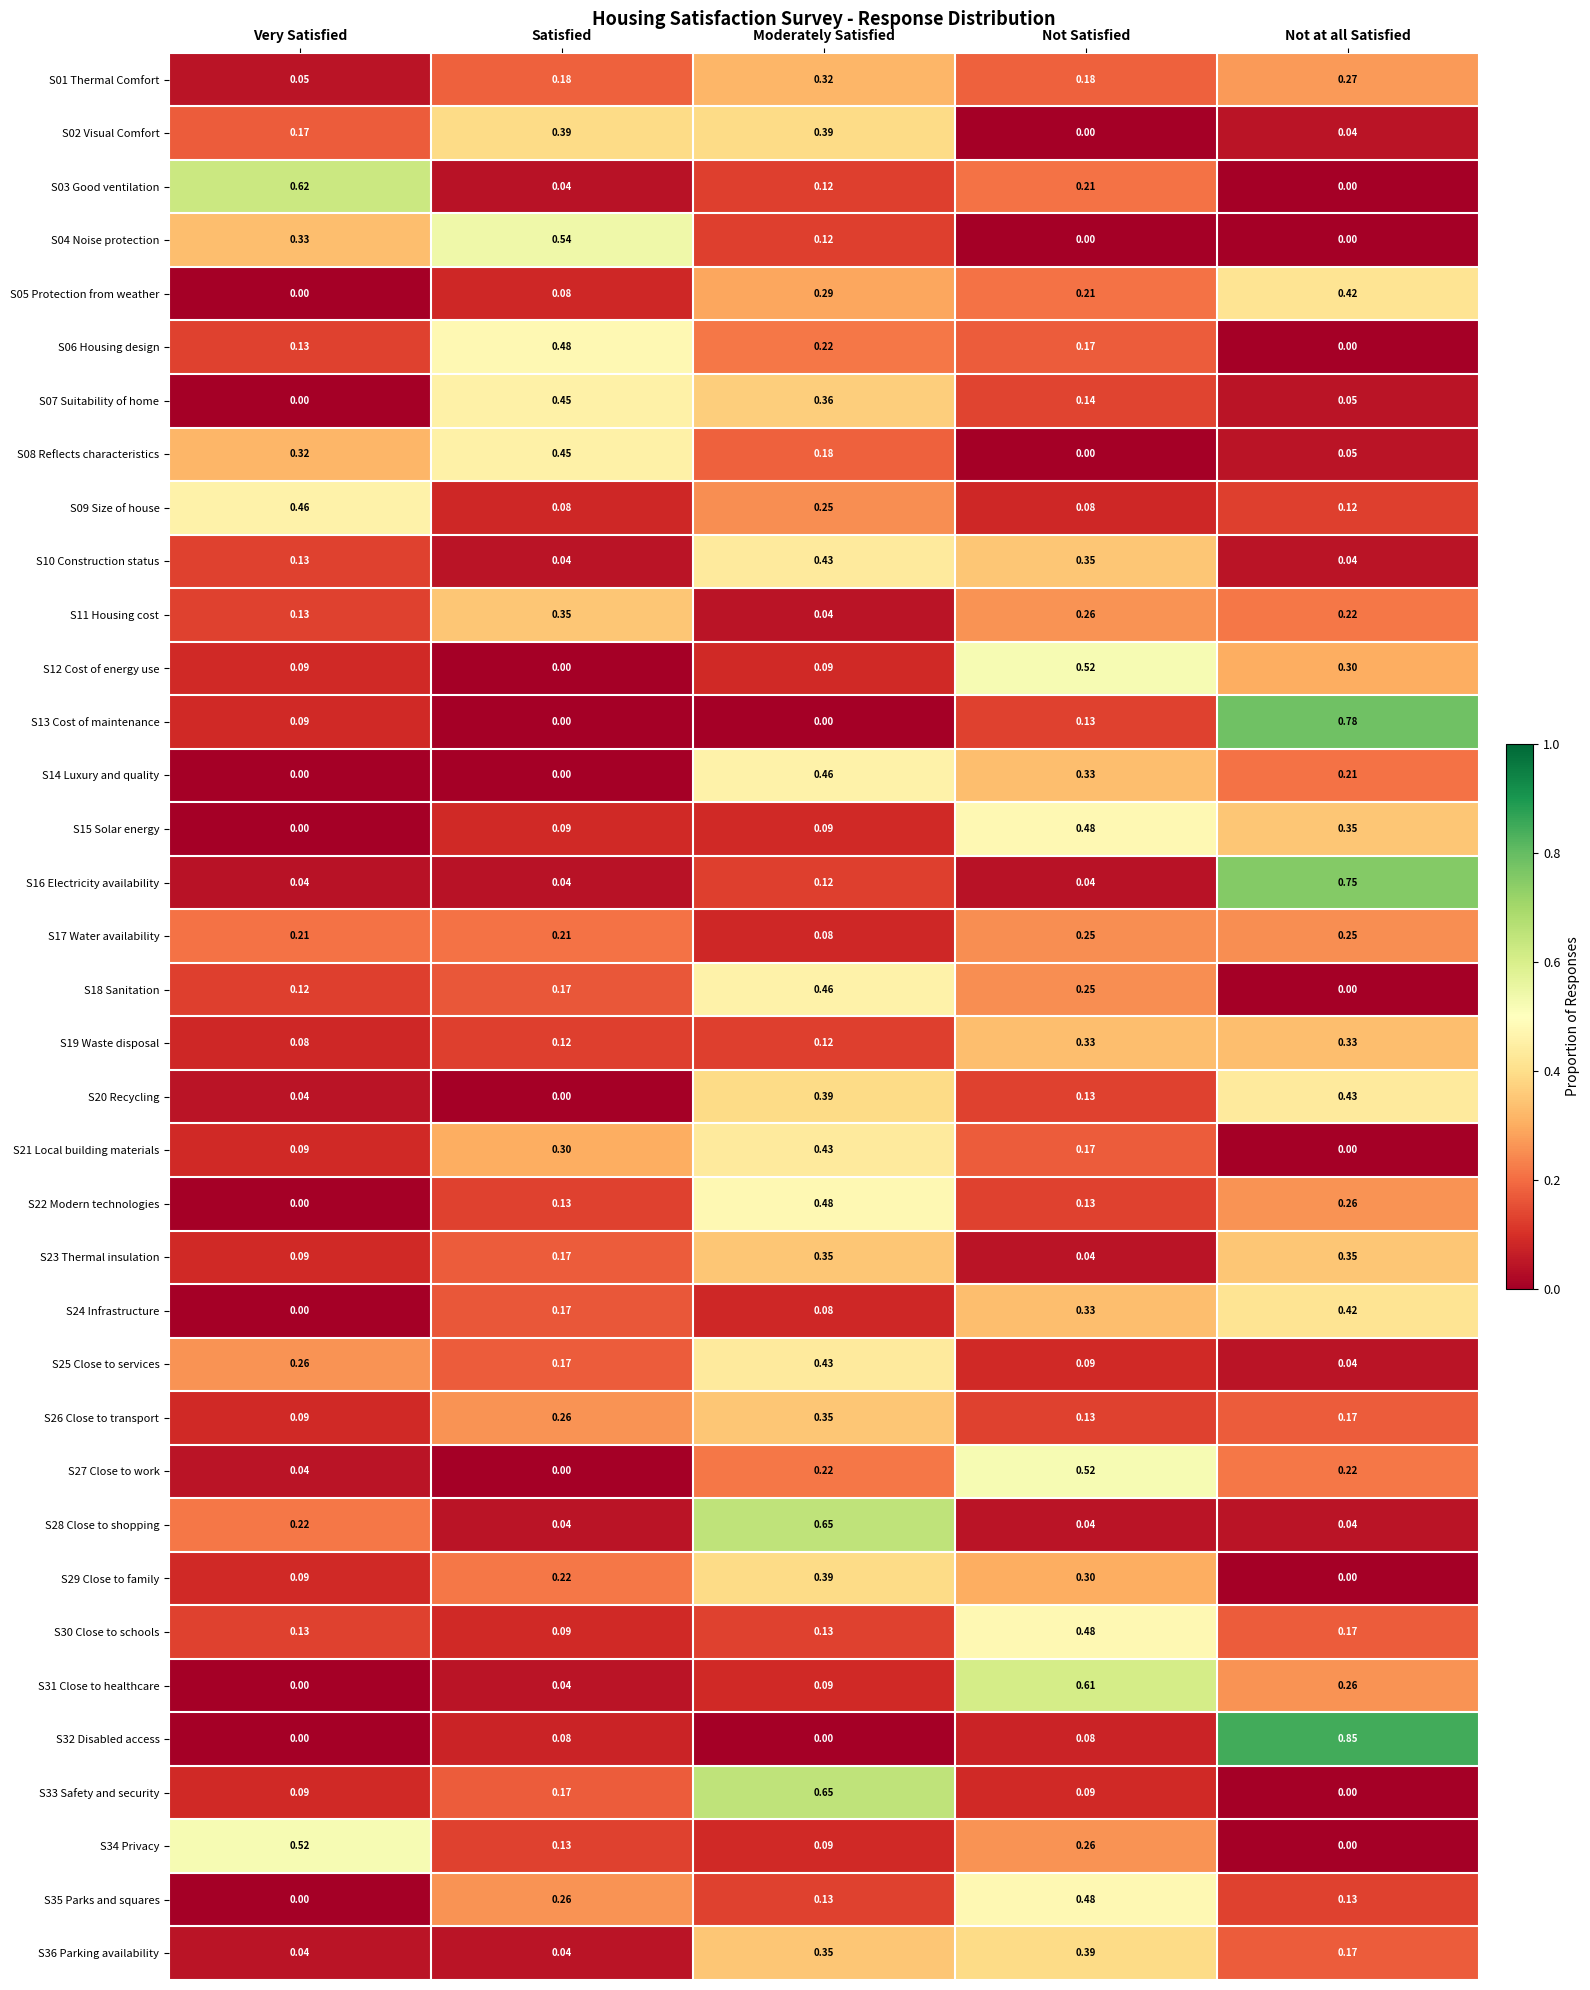

At which label is S20 Recycling closest to 0?

Satisfied